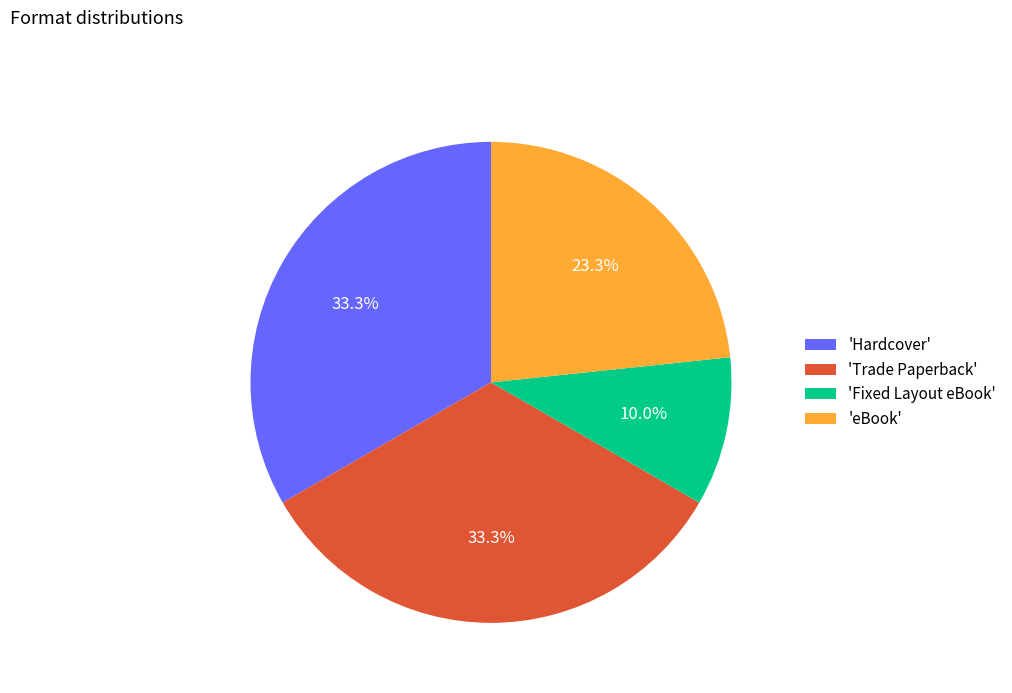

Which slice is the smallest?

'Fixed Layout eBook'